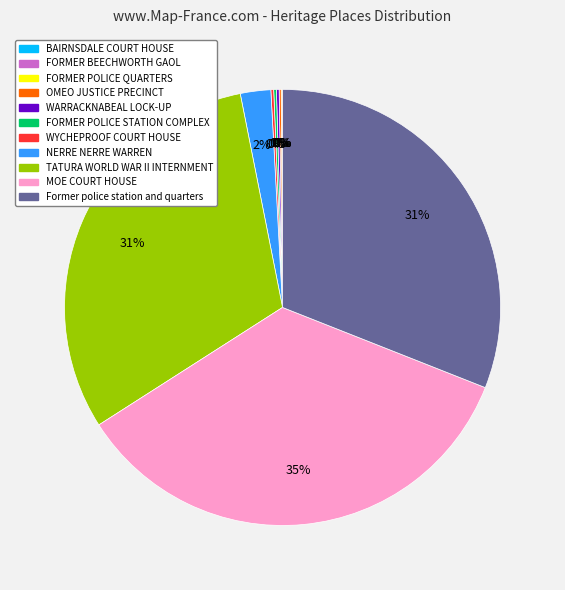

Is there any slice that represents more than half of the pie?

No